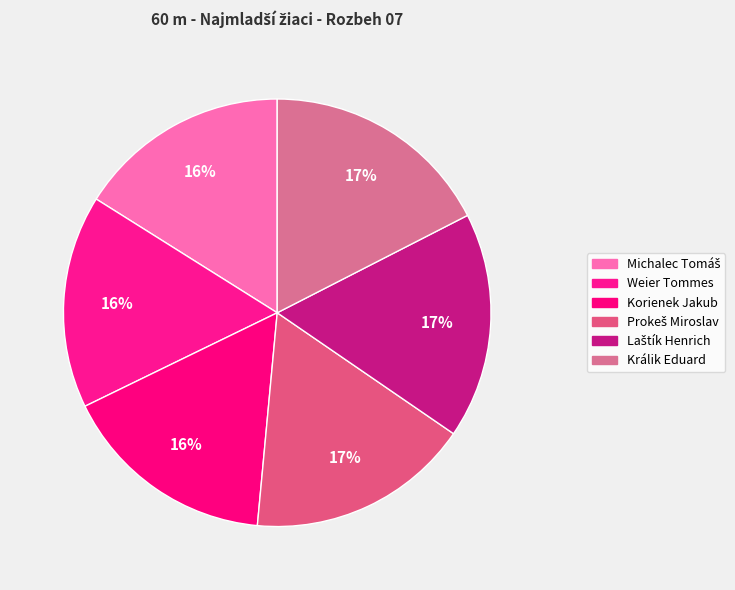

How many segments does this pie chart have?

6